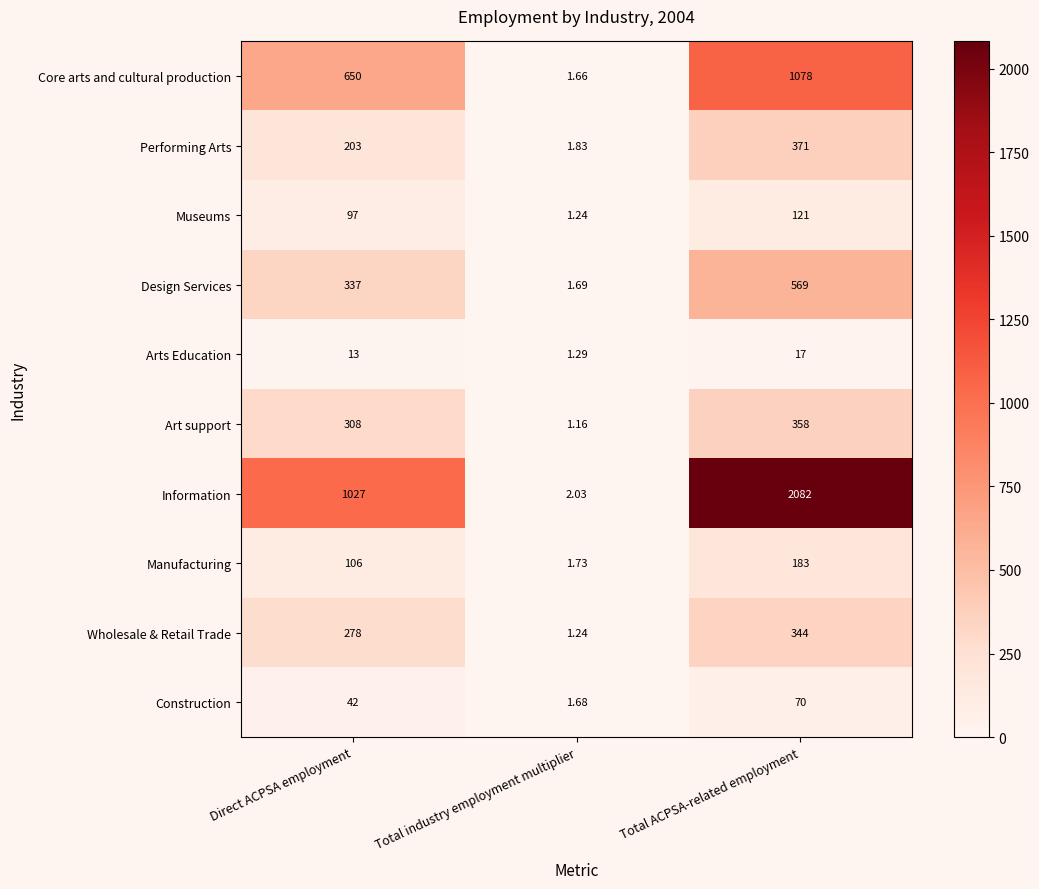

Which label corresponds to the smallest value in the chart?

Total industry employment multiplier